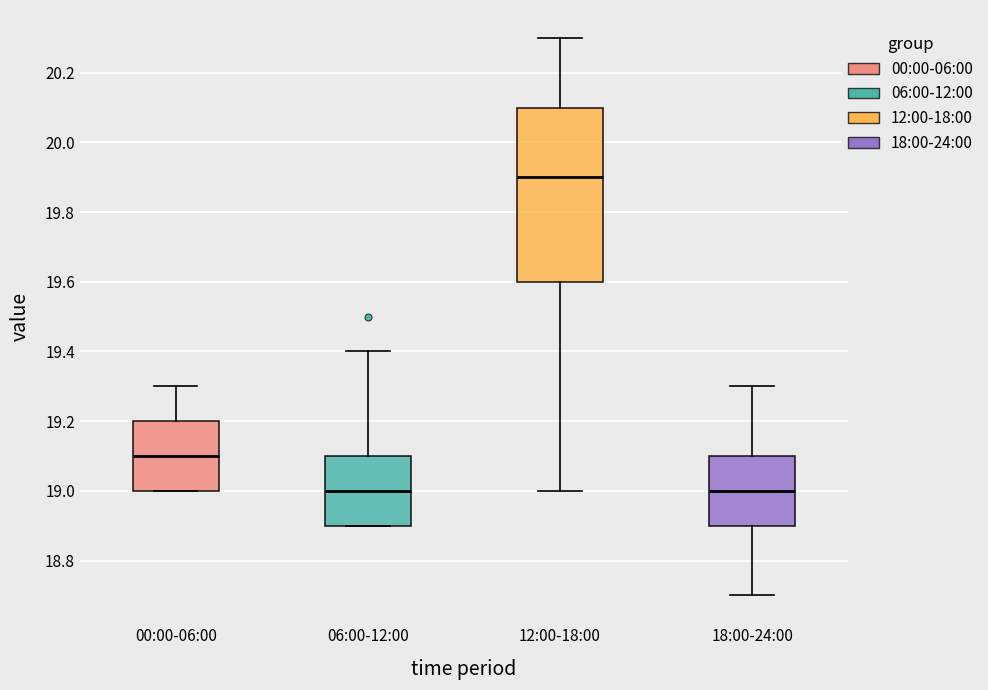

Comparing the boxes themselves (not the whiskers), which one is the tallest?

12:00-18:00